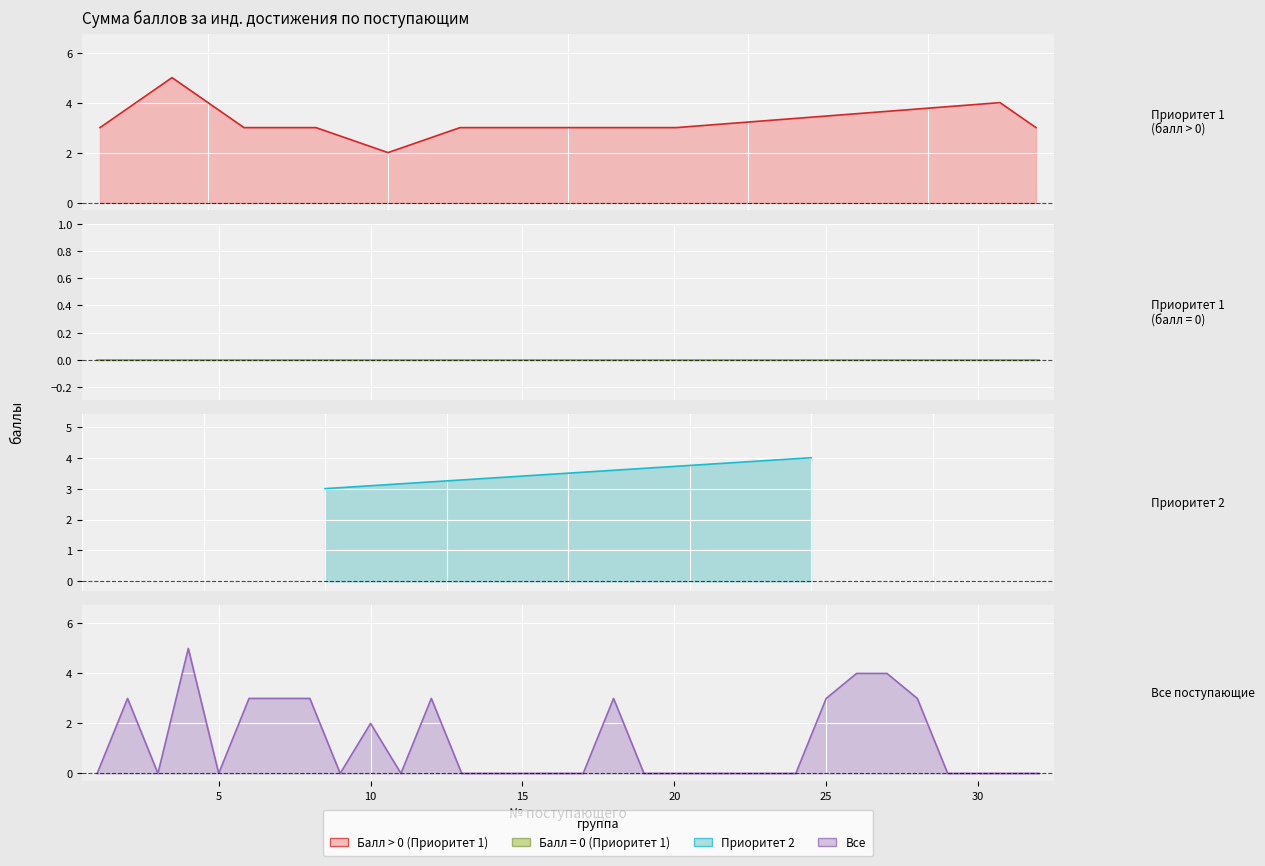

True or false: Нет достижений has more than 1 points higher than both neighbors.

False